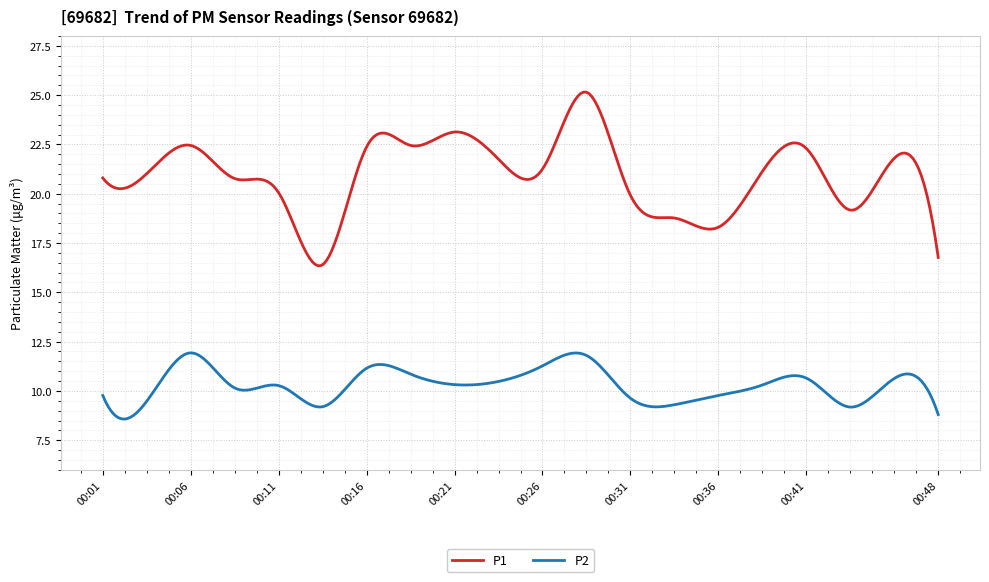

Which series has the largest total across all categories?

P1